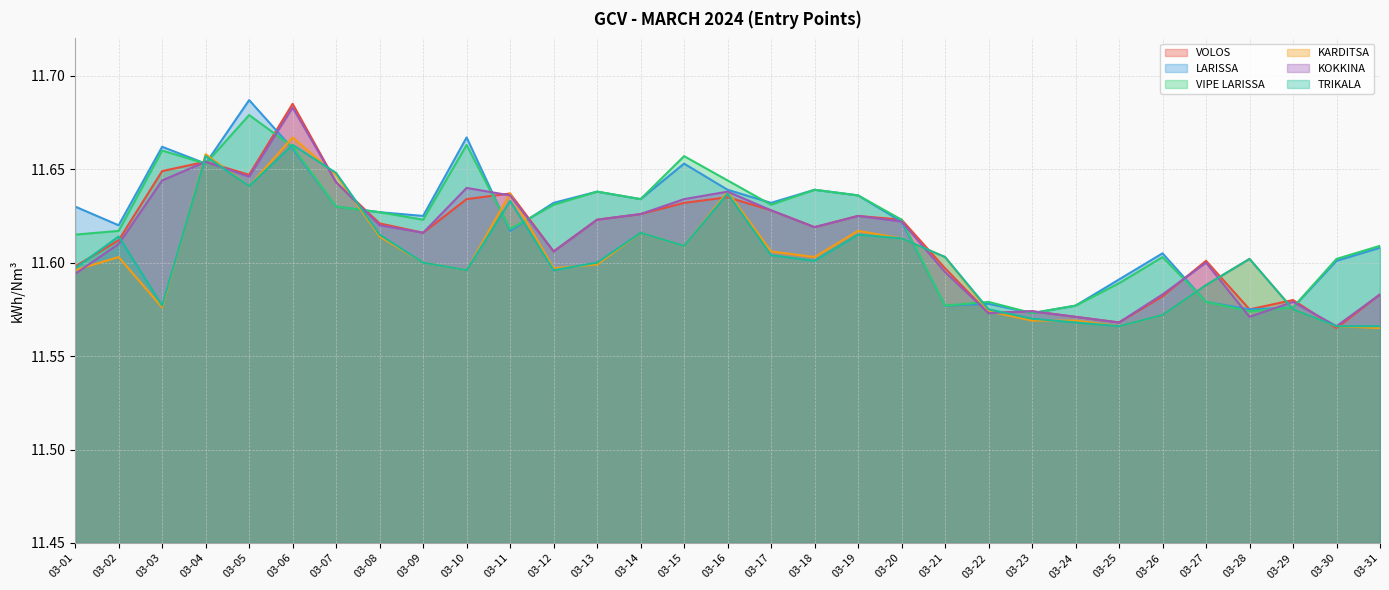

Is it true that VIPE LARISSA equals 5.9 at 03-20?

False